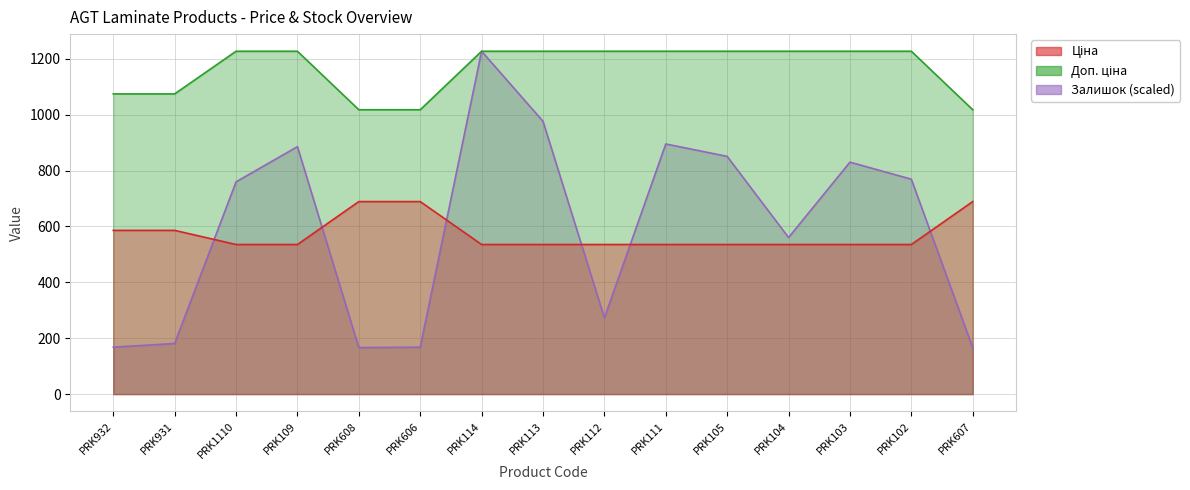

What is the label of the 4th point from the right?

PRK104